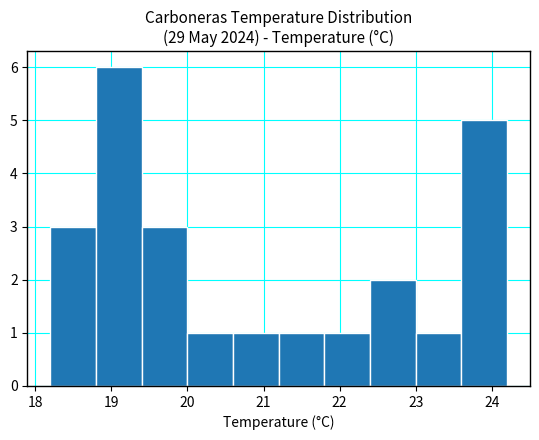

Which range on the x-axis has the tallest bar?

18.8 to 19.4